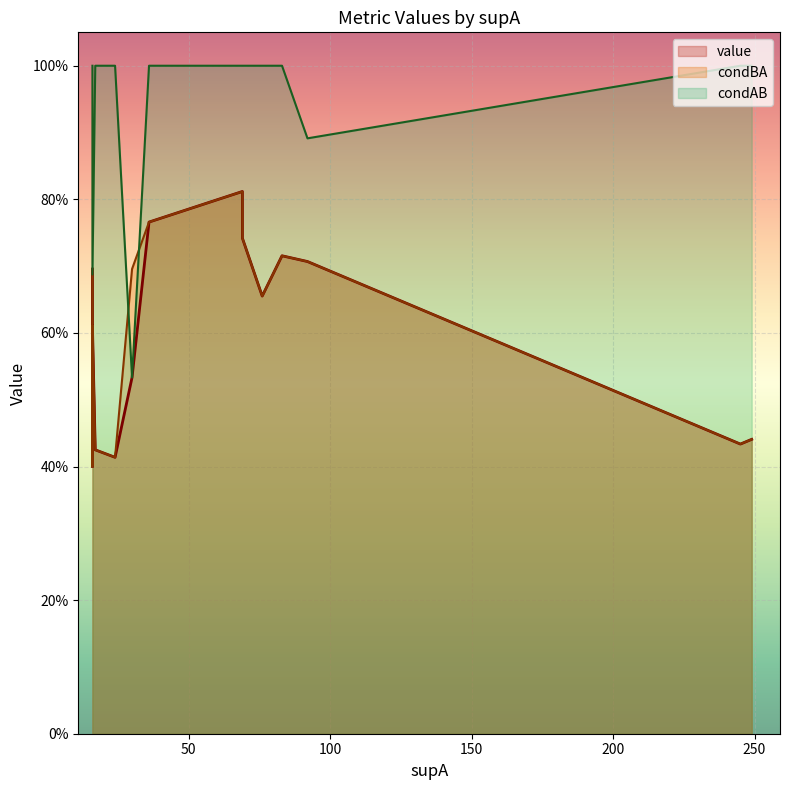

True or false: condBA and condAB intersect in this chart.

True